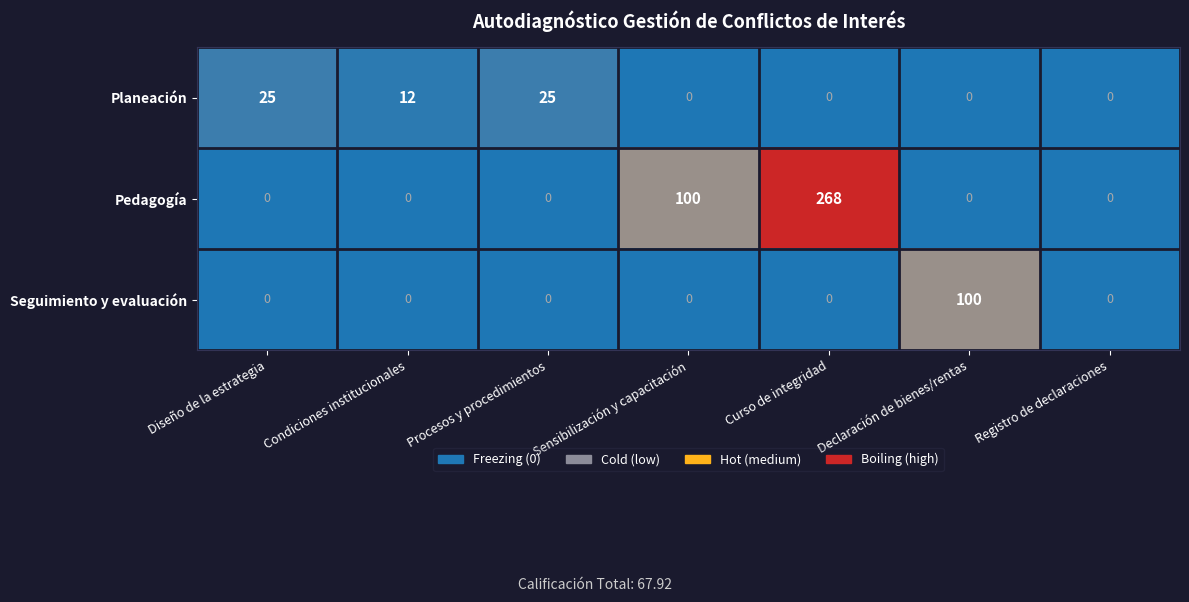

Rank the series by their maximum value, from highest to lowest.

Pedagogía, Seguimiento y evaluación, Planeación